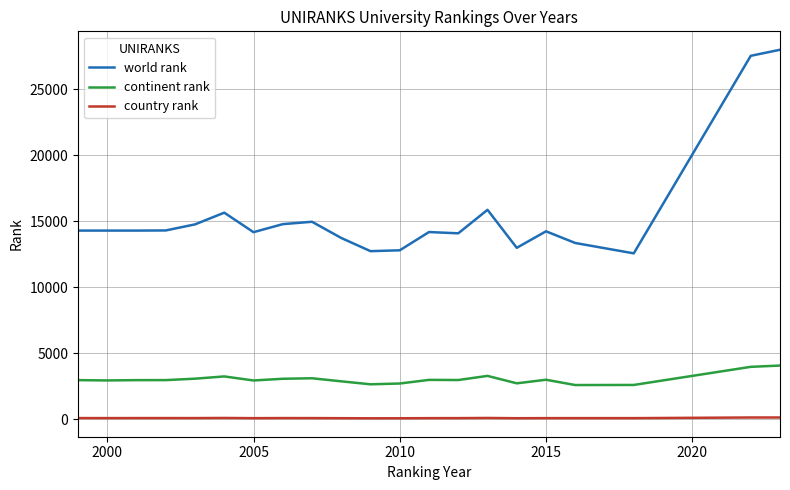

True or false: continent rank and country rank intersect in this chart.

False